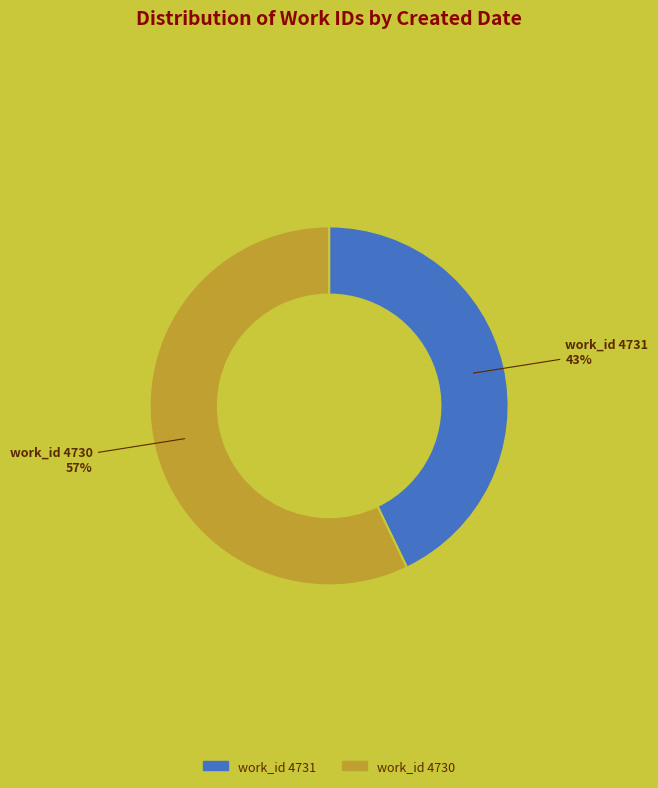

To the nearest percent, what is the average slice percentage?

50%